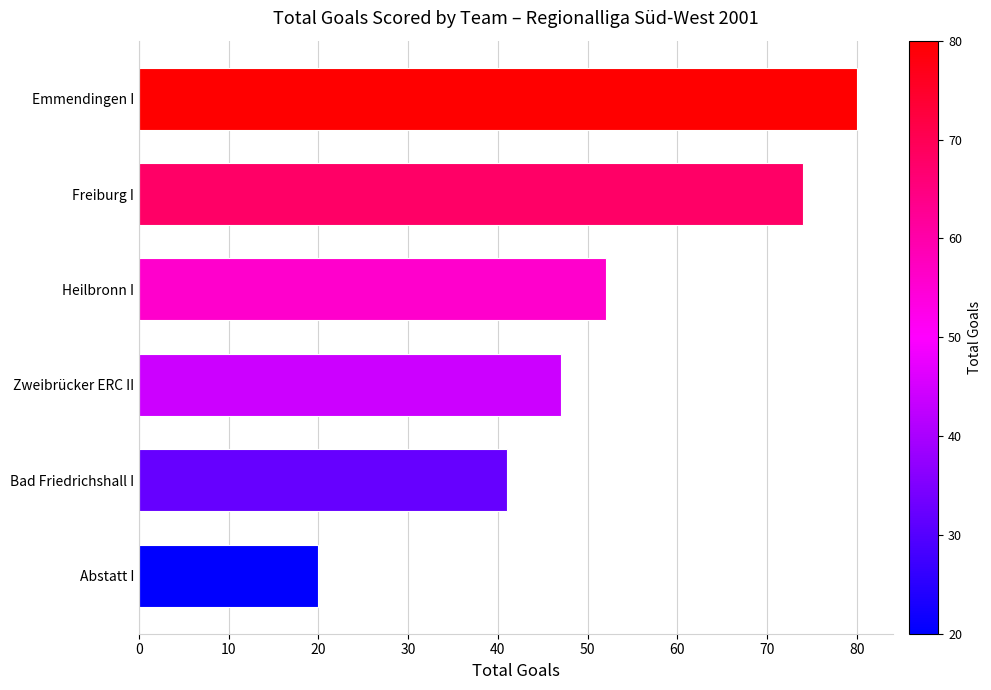

What is the sum of all values?

314